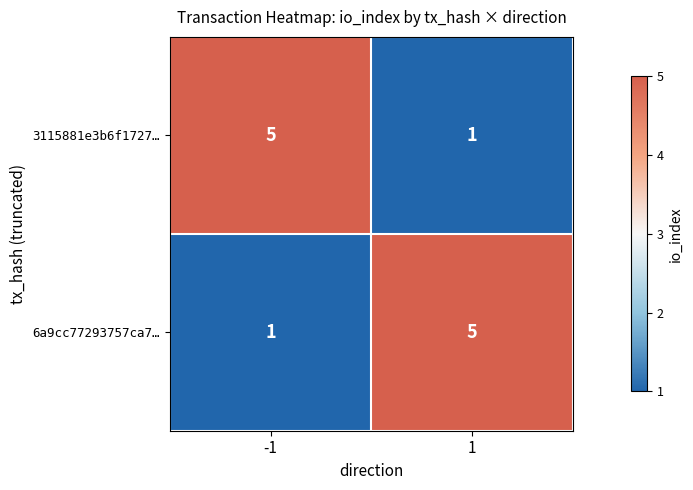

Rank the series at -1 from highest to lowest value.

3115881e3b6f1727…, 6a9cc77293757ca7…